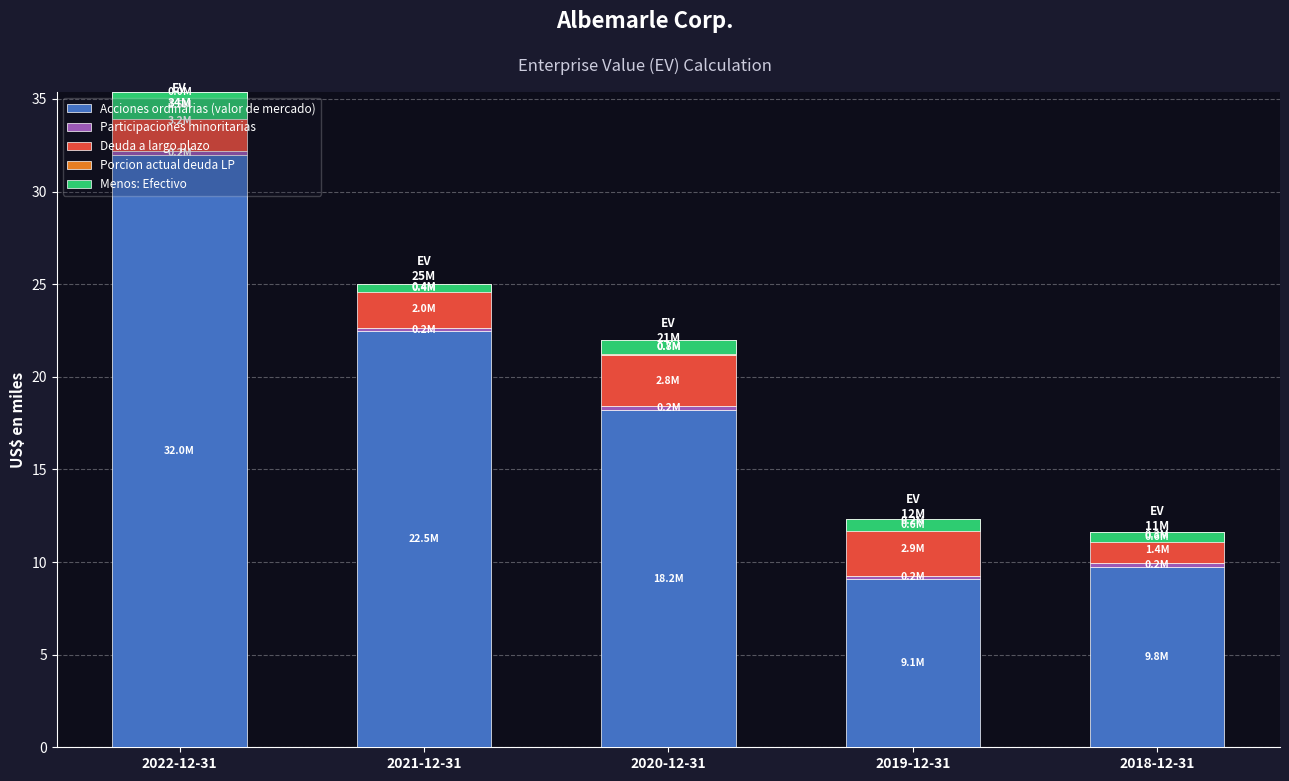

The Porcion actual deuda LP series shows 1.1 at 2020-12-31. True or false?

False